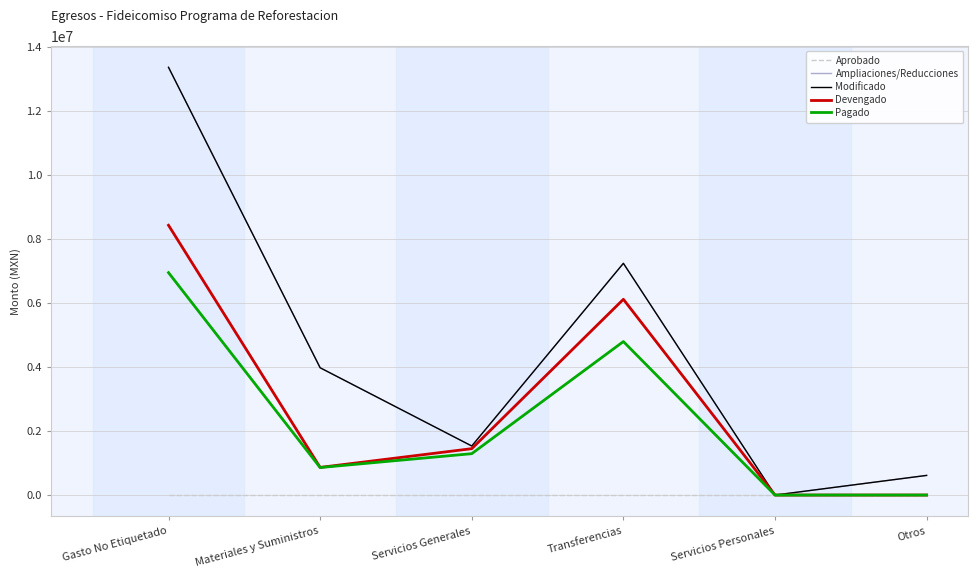

What is the label of the 1st point from the right?

Otros